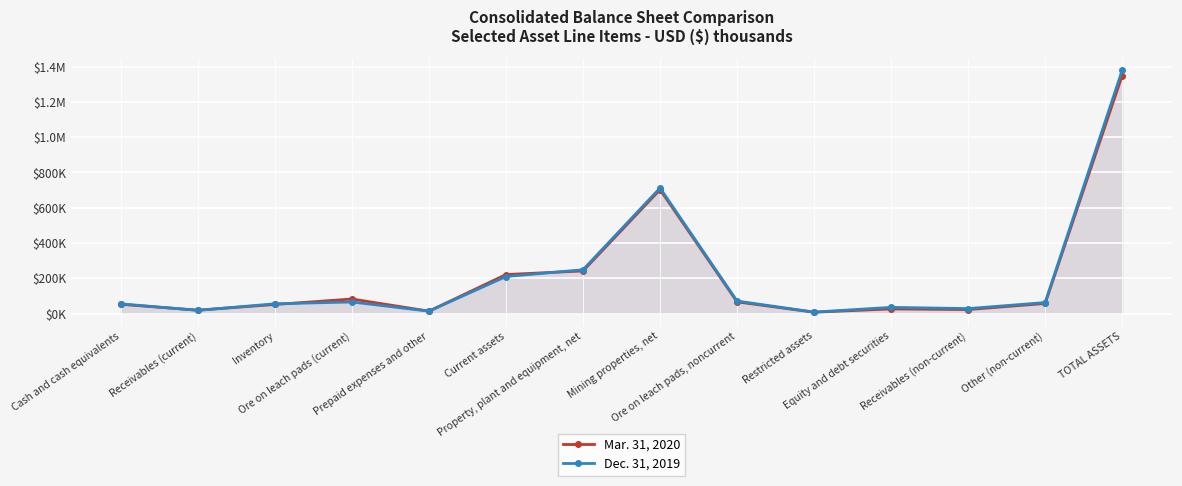

Between which two adjacent categories do Dec. 31, 2019 and Mar. 31, 2020 first intersect?

Cash and cash equivalents and Receivables (current)